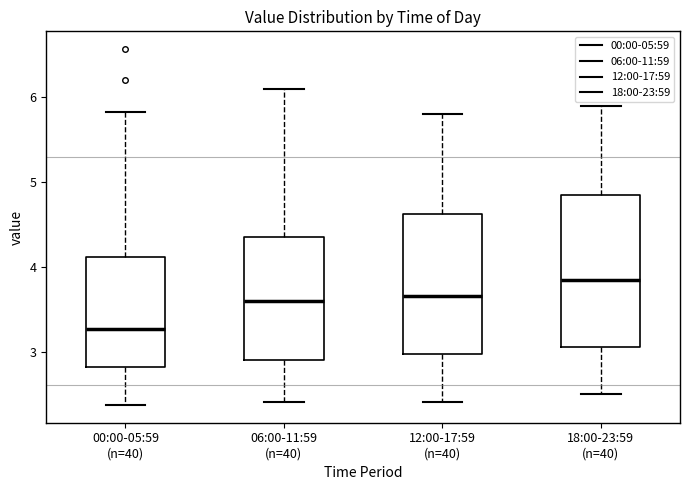

Reading left to right, transcribe this box plot: for each box, give where its median line is, the range the box spans, and where its two whiskers end, as read against the y-axis. The values are not printed on the chart, so give them approximately, as read against the axis.

00:00-05:59 (n=40): median 3.3, box 2.8 to 4.1, whiskers 2.4 to 5.8
06:00-11:59 (n=40): median 3.6, box 2.9 to 4.4, whiskers 2.4 to 6.1
12:00-17:59 (n=40): median 3.7, box 3.0 to 4.6, whiskers 2.4 to 5.8
18:00-23:59 (n=40): median 3.9, box 3.1 to 4.9, whiskers 2.5 to 5.9